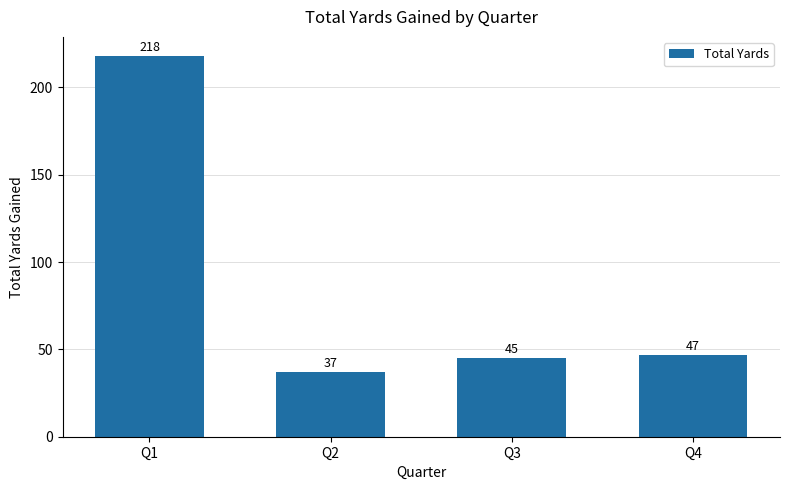

At which category does the chart reach its minimum across all series?

Q2